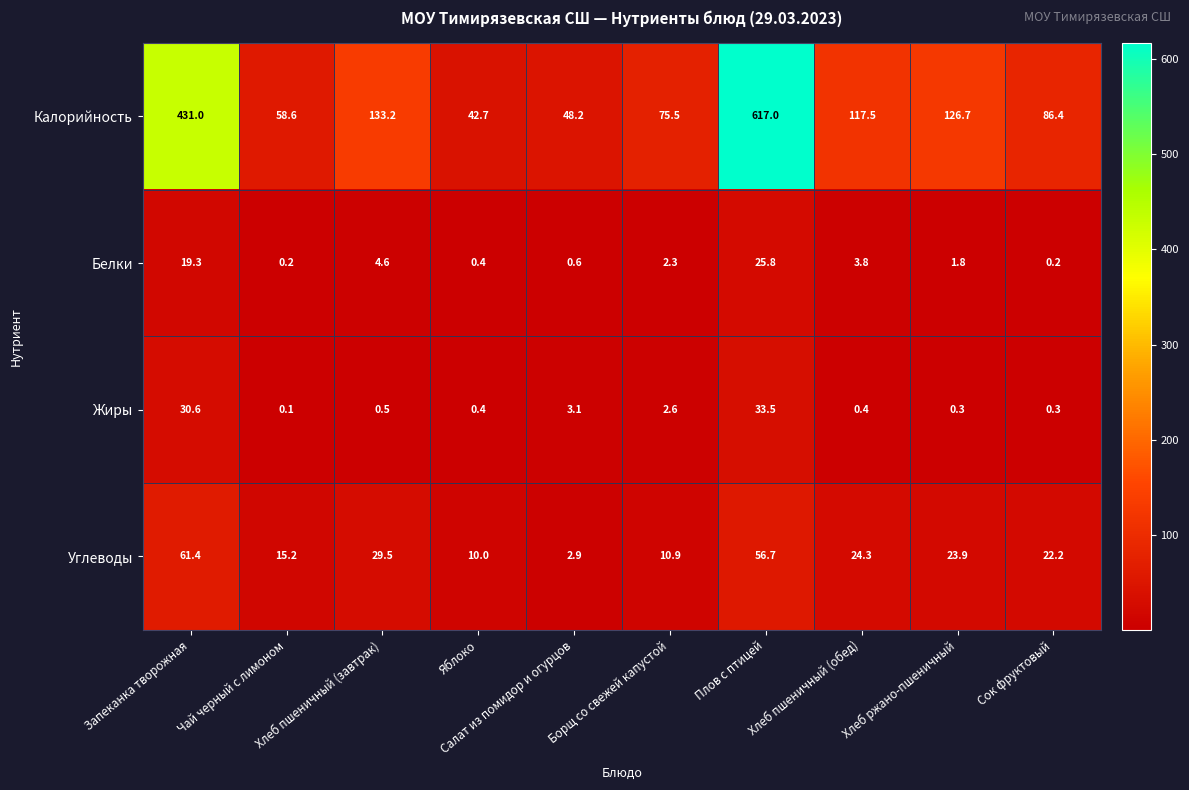

Which series changed the most between Яблоко and Салат из помидор и огурцов?

Углеводы